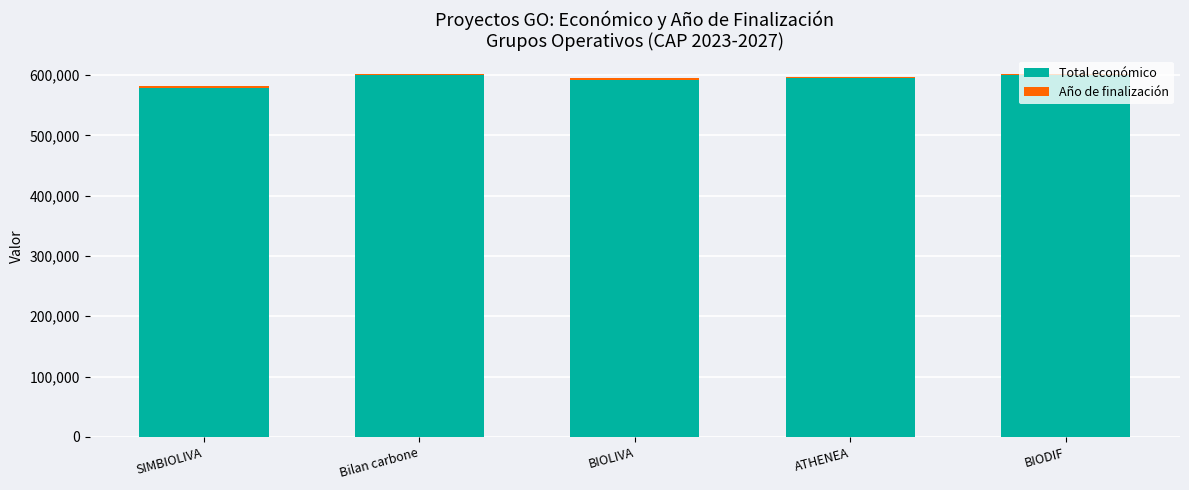

What is the difference between the maximum and minimum values in the Total económico series?

20840